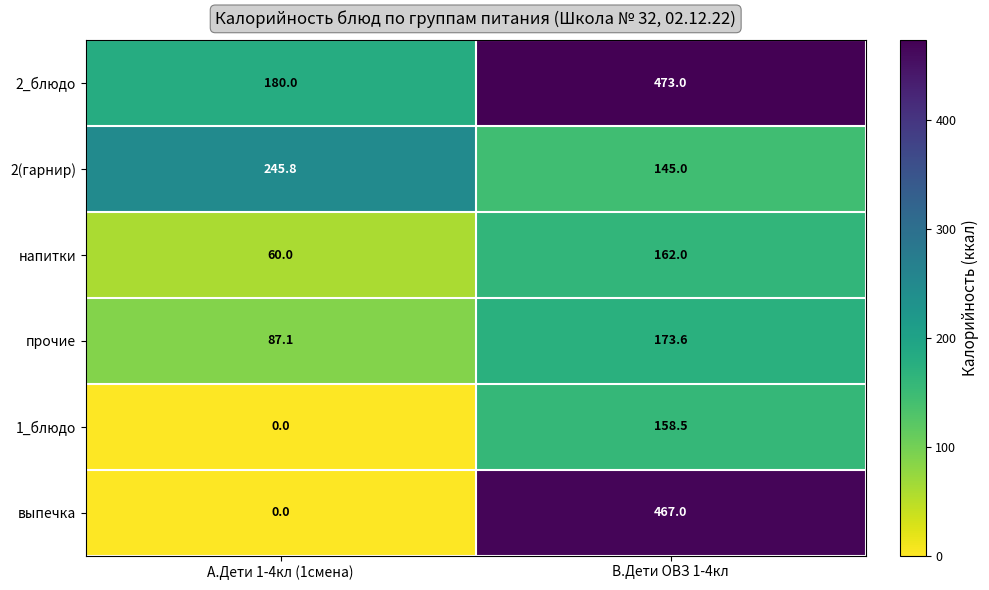

Reading right to left, list all the values displayed in this chart.

2_блюдо: В.Дети ОВЗ 1-4кл=473.0	А.Дети 1-4кл (1смена)=180.0
2(гарнир): В.Дети ОВЗ 1-4кл=145.0	А.Дети 1-4кл (1смена)=245.8
напитки: В.Дети ОВЗ 1-4кл=162.0	А.Дети 1-4кл (1смена)=60.0
прочие: В.Дети ОВЗ 1-4кл=173.6	А.Дети 1-4кл (1смена)=87.1
1_блюдо: В.Дети ОВЗ 1-4кл=158.5	А.Дети 1-4кл (1смена)=0.0
выпечка: В.Дети ОВЗ 1-4кл=467.0	А.Дети 1-4кл (1смена)=0.0